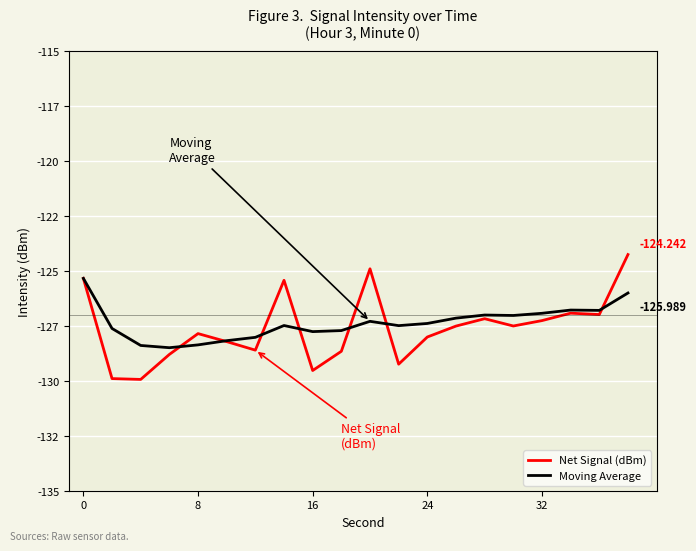

What is the average value of the Net Signal (dBm) series?

-127.6